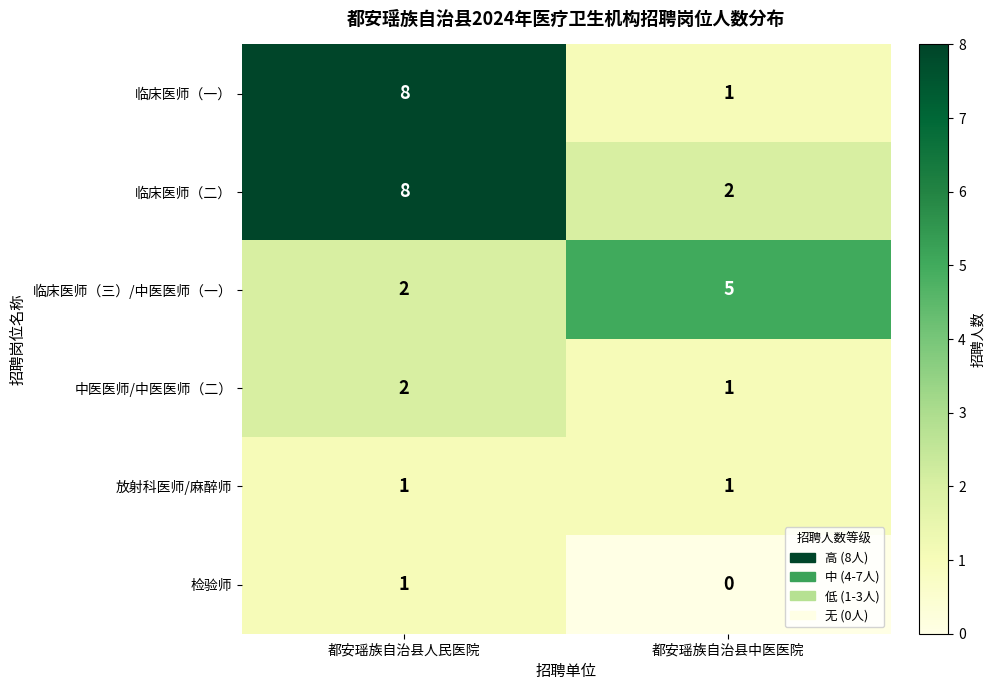

What is the total value across all series at 都安瑶族自治县中医医院?

10